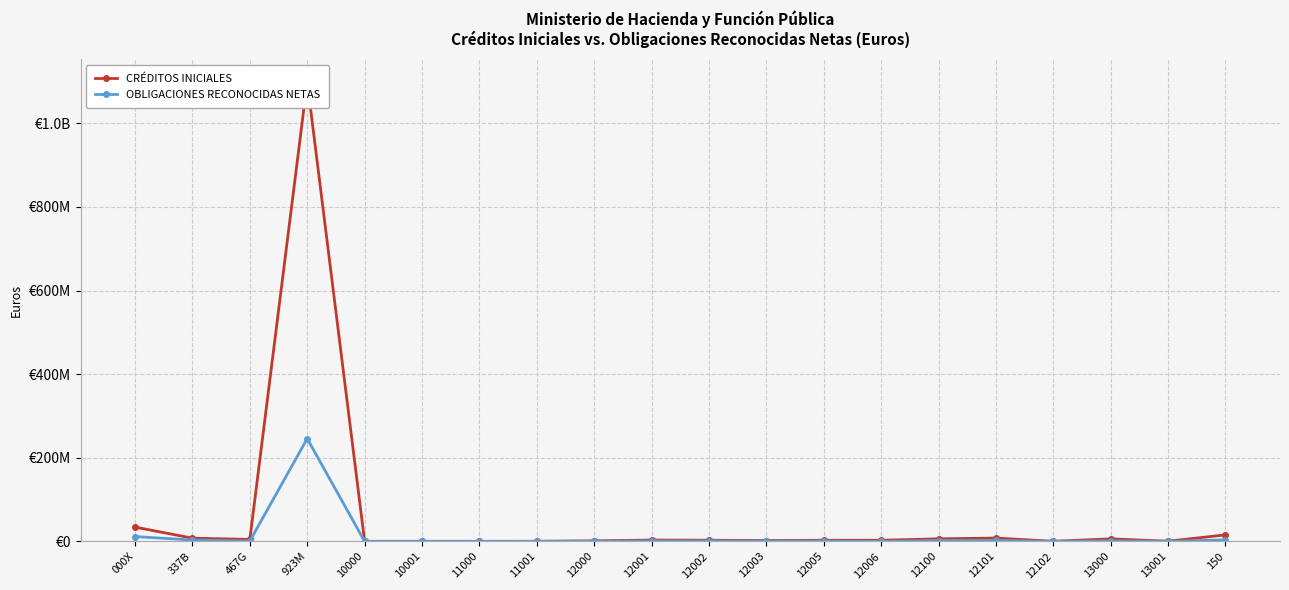

True or false: CRÉDITOS INICIALES has a value of 1434845.1 at 13000.

False